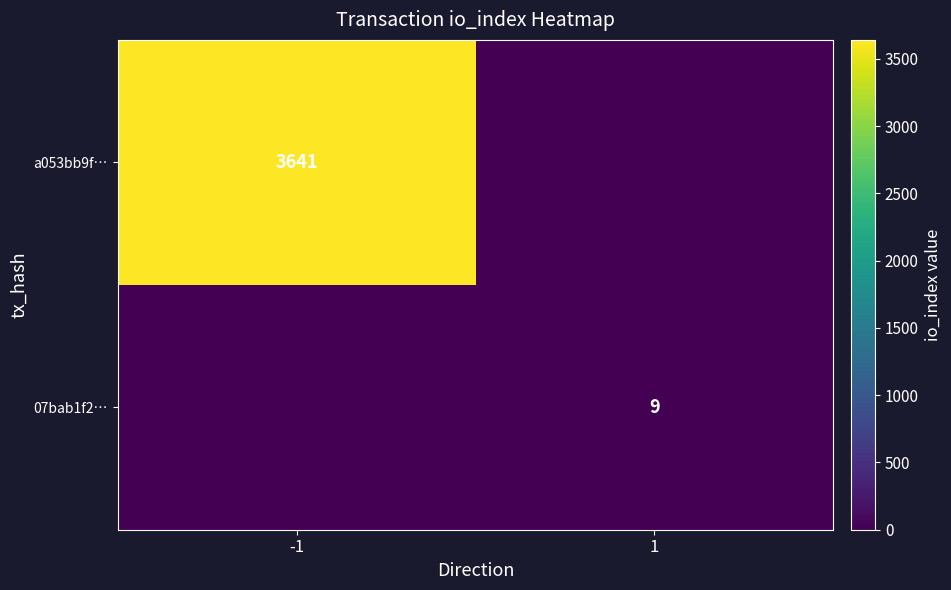

The value of a053bb9f… at -1 is 3641. True or false?

True